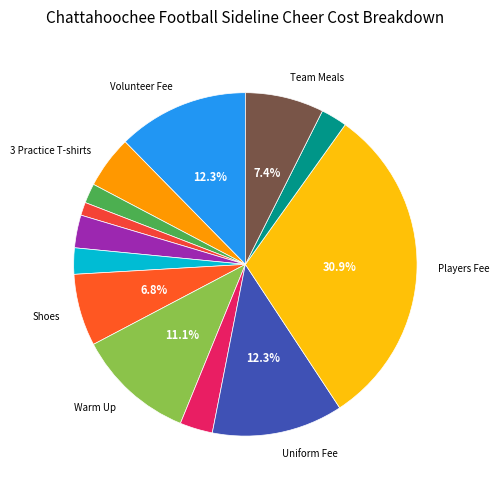

Count the number of slices in the pie.

13